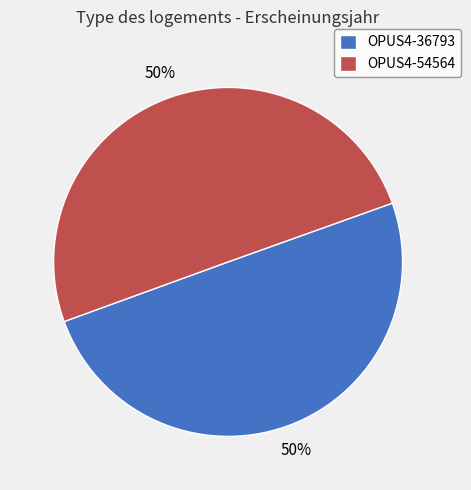

What is the ratio of the value at OPUS4-36793 to the value at OPUS4-54564?

1.0